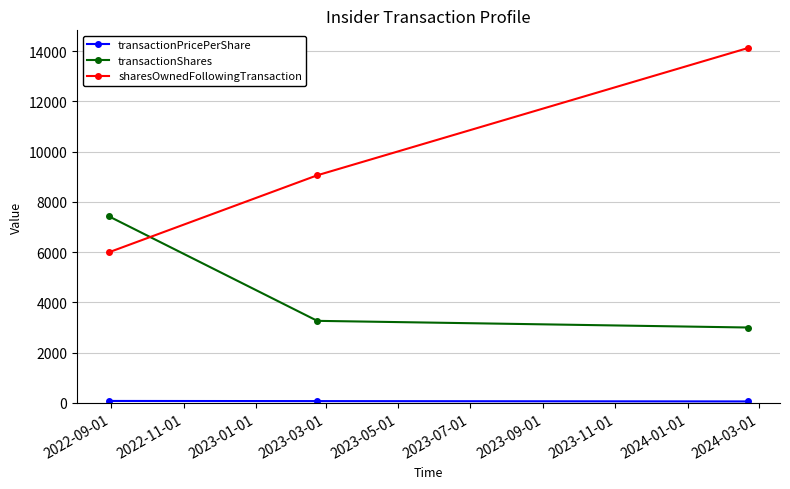

Which series has the largest total across all categories?

sharesOwnedFollowingTransaction